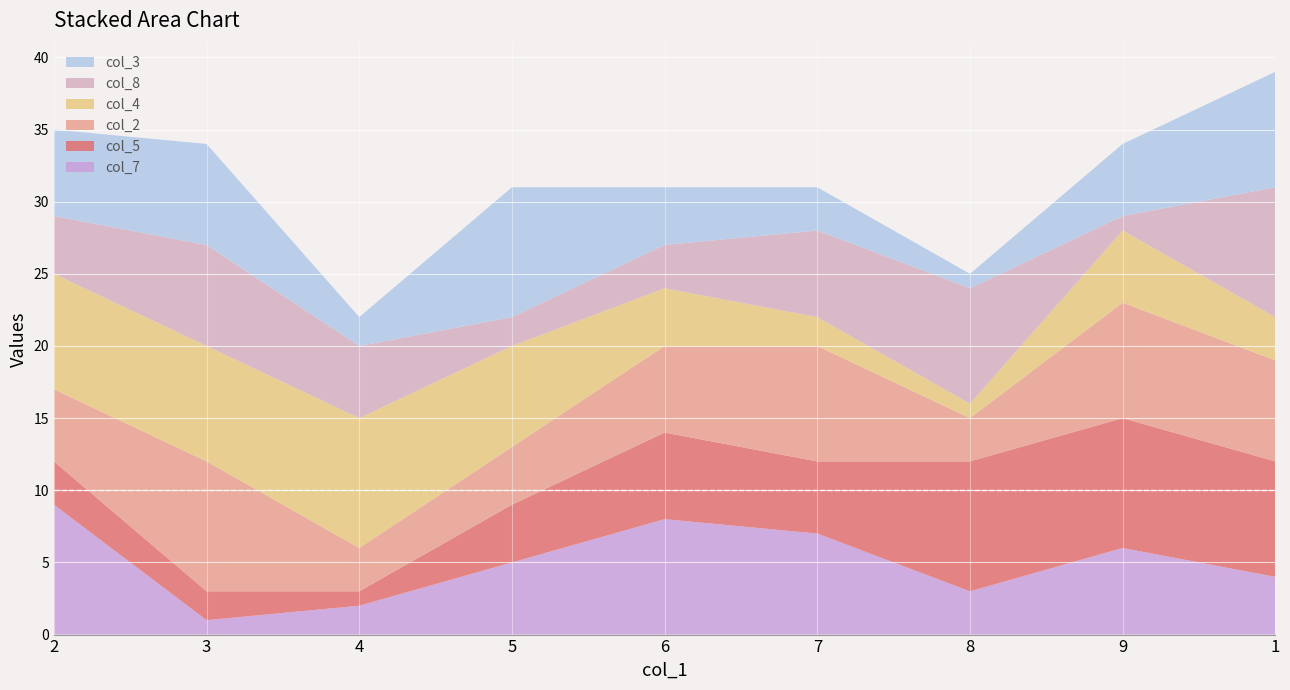

Reading left to right, list all the values displayed in this chart.

col_7: 2=9	3=1	4=2	5=5	6=8	7=7	8=3	9=6	1=4
col_5: 2=3	3=2	4=1	5=4	6=6	7=5	8=9	9=9	1=8
col_2: 2=5	3=9	4=3	5=4	6=6	7=8	8=3	9=8	1=7
col_4: 2=8	3=8	4=9	5=7	6=4	7=2	8=1	9=5	1=3
col_8: 2=4	3=7	4=5	5=2	6=3	7=6	8=8	9=1	1=9
col_3: 2=6	3=7	4=2	5=9	6=4	7=3	8=1	9=5	1=8